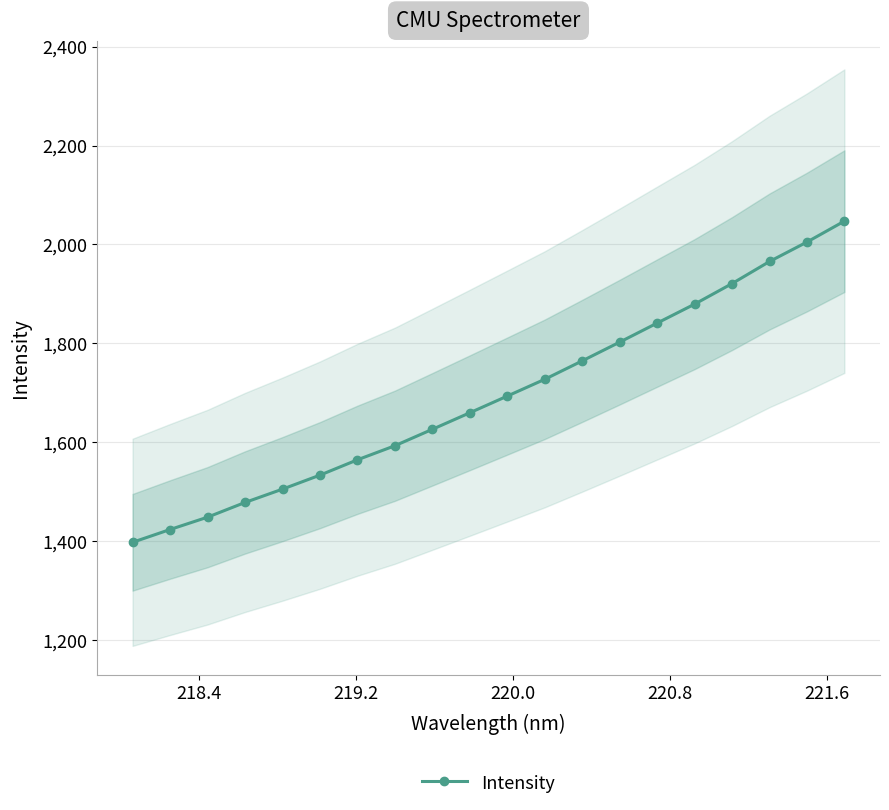

What is the maximum value for Intensity?

2047.1